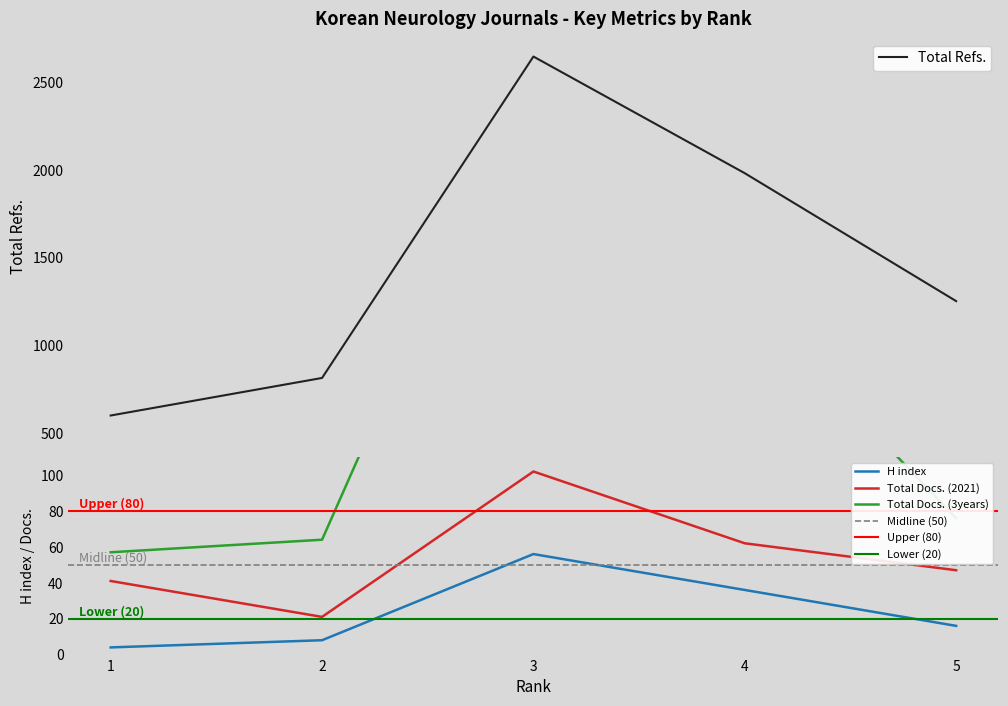

What is the total value across all series at 5?

1391